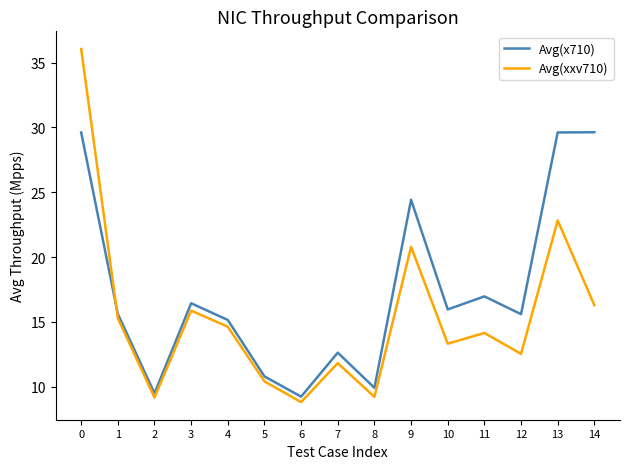

Where is Avg(x710) nearest to the value 19?

11